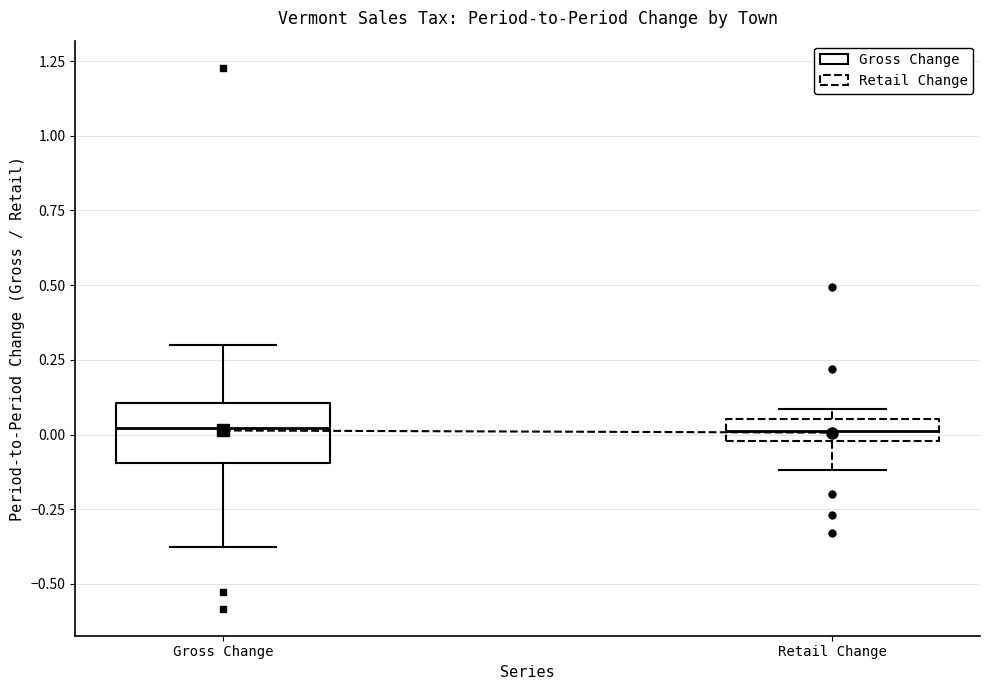

Comparing the boxes themselves (not the whiskers), which one is the tallest?

Gross Change